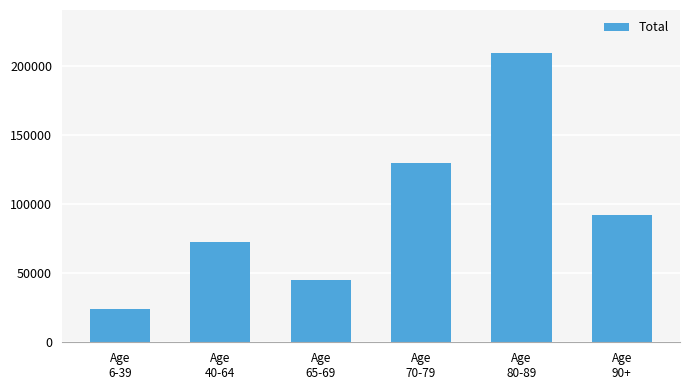

What is the greatest value displayed?

209346